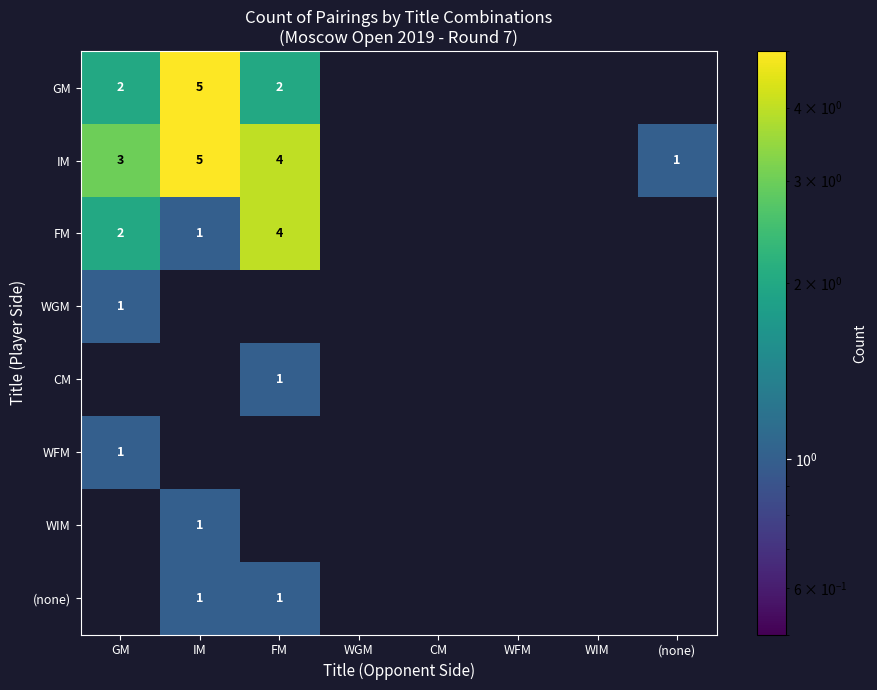

At how many categories does at least one series exceed 4?

1